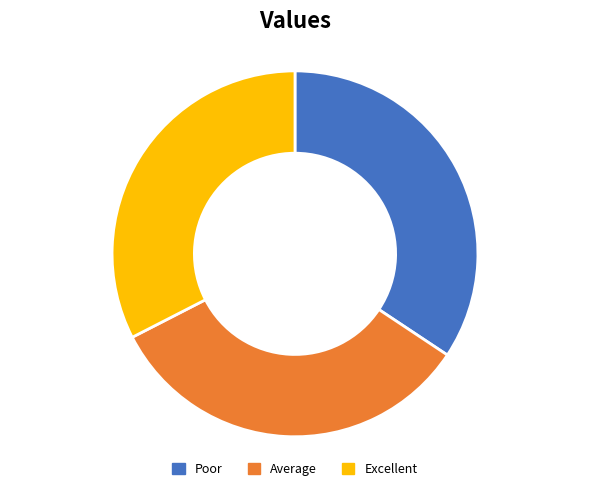

Does Average represent more than half of the total?

No